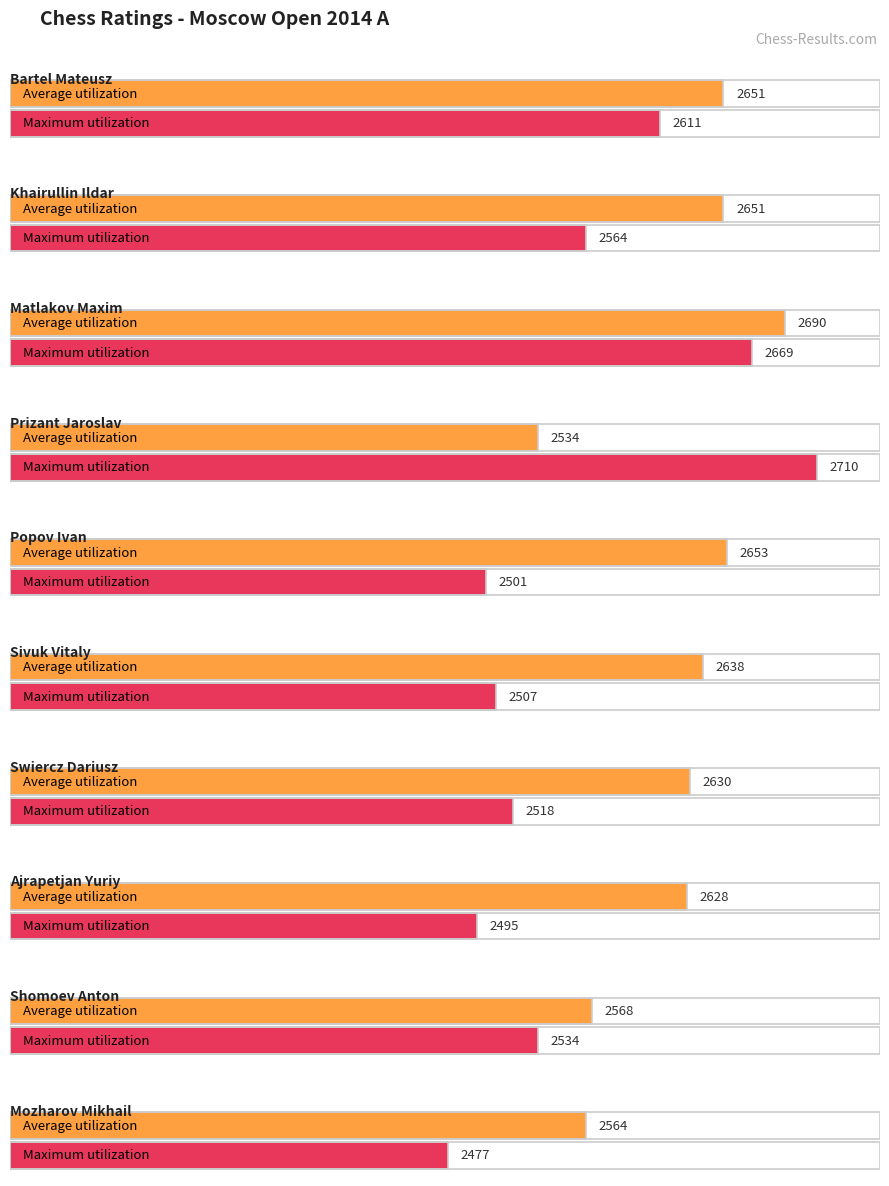

What is the difference between the Maximum utilization values at Bartel Mateusz and Swiercz Dariusz?

93